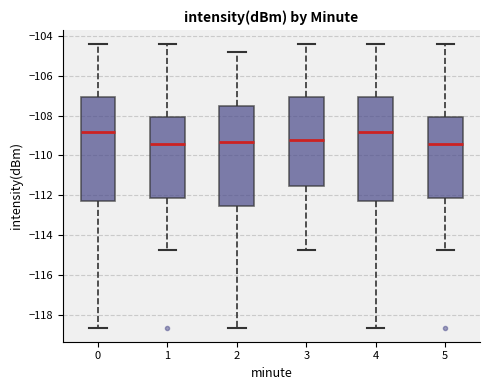

Reading left to right, read every box against the y-axis: the position of its median line, the range the box covers, and the ends of its whiskers. The values are not printed on the chart, so give them approximately, as read against the axis.

0: median -108.8, box -112.2 to -107.0, whiskers -118.6 to -104.4
1: median -109.4, box -112.2 to -108.0, whiskers -114.8 to -104.4
2: median -109.4, box -112.6 to -107.6, whiskers -118.6 to -104.8
3: median -109.2, box -111.6 to -107.0, whiskers -114.8 to -104.4
4: median -108.8, box -112.2 to -107.0, whiskers -118.6 to -104.4
5: median -109.4, box -112.2 to -108.0, whiskers -114.8 to -104.4